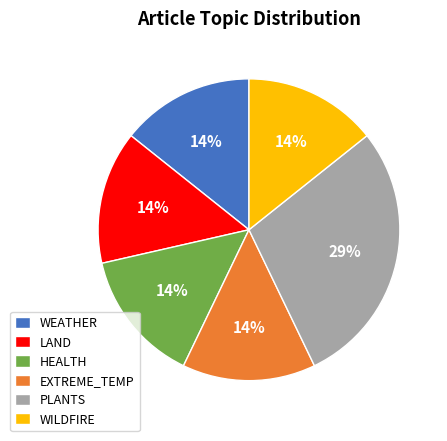

The EXTREME_TEMP slice represents 6% of the pie. True or false?

False